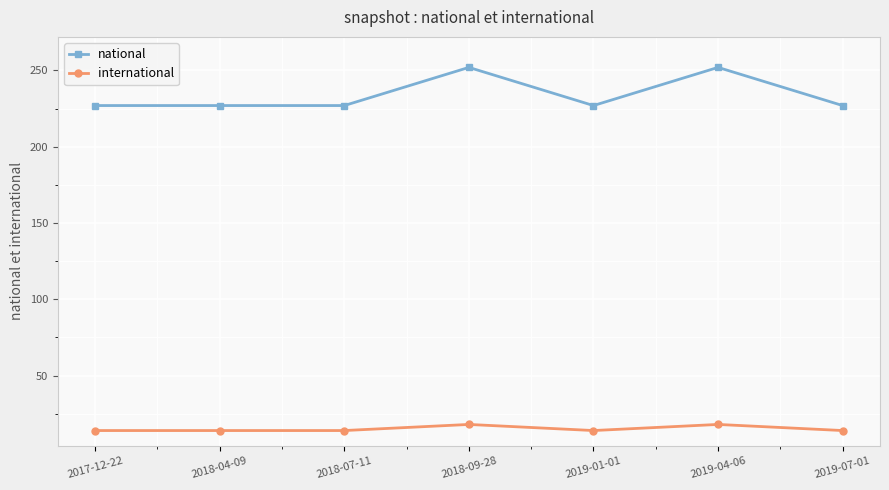

Reading left to right, what are all the values shown in this chart?

national: 2017-12-22=227	2018-04-09=227	2018-07-11=227	2018-09-28=252	2019-01-01=227	2019-04-06=252	2019-07-01=227
international: 2017-12-22=14	2018-04-09=14	2018-07-11=14	2018-09-28=18	2019-01-01=14	2019-04-06=18	2019-07-01=14